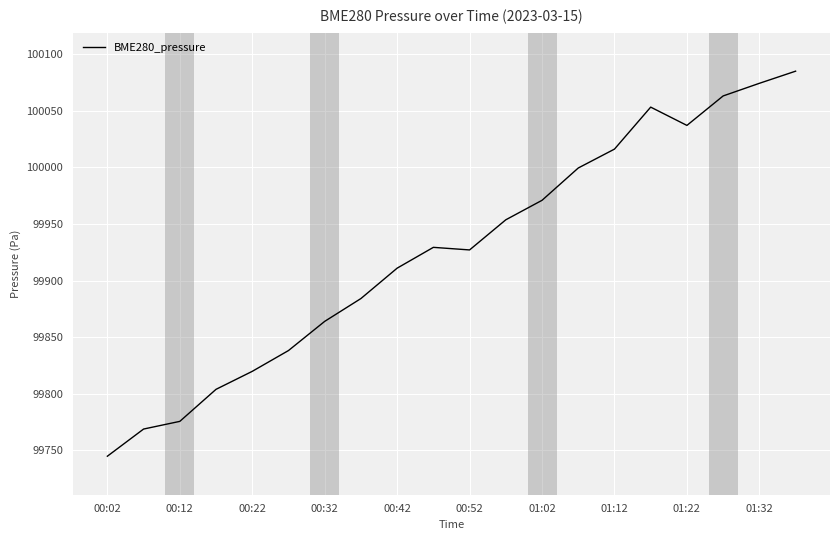

What is the minimum value shown in the chart?

99744.9